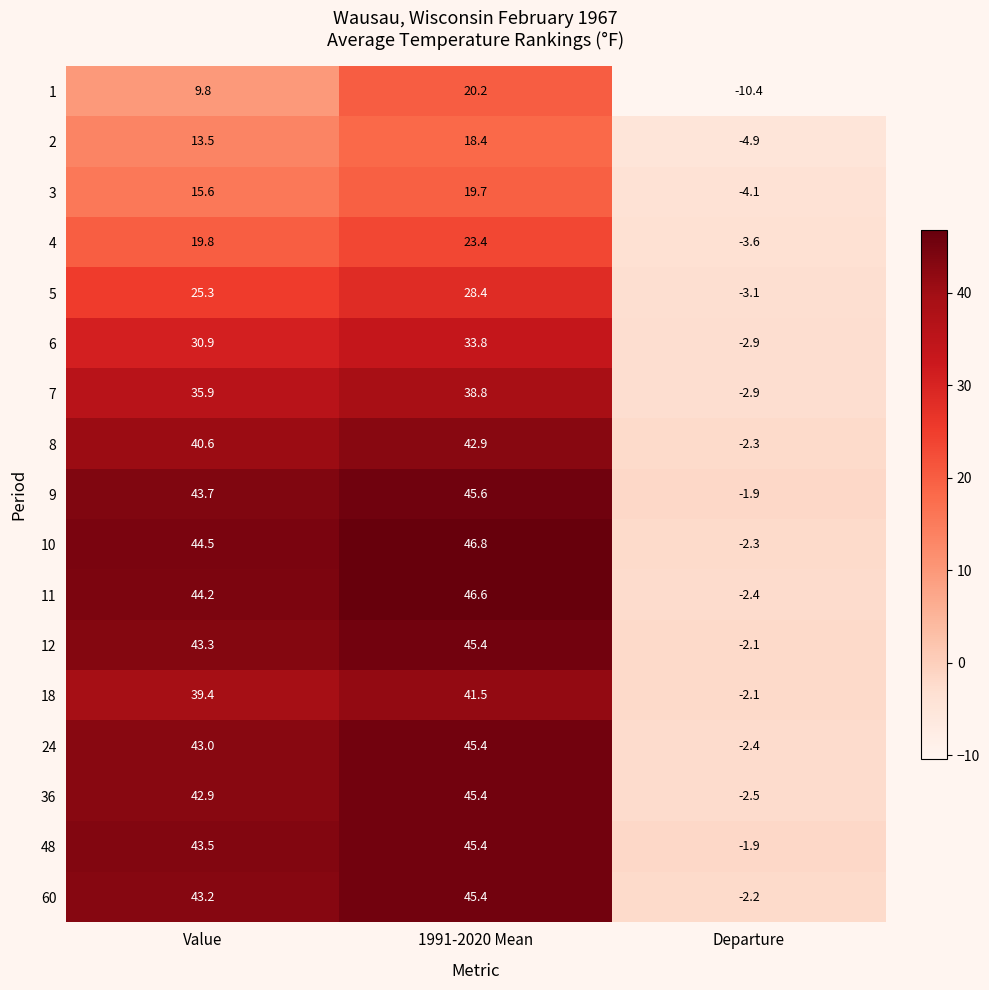

What is the total value across all series at Value?

579.1